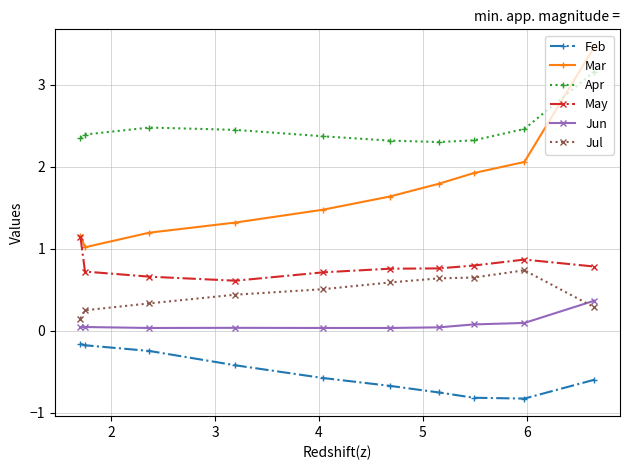

True or false: Feb and Jun cross at least once.

False